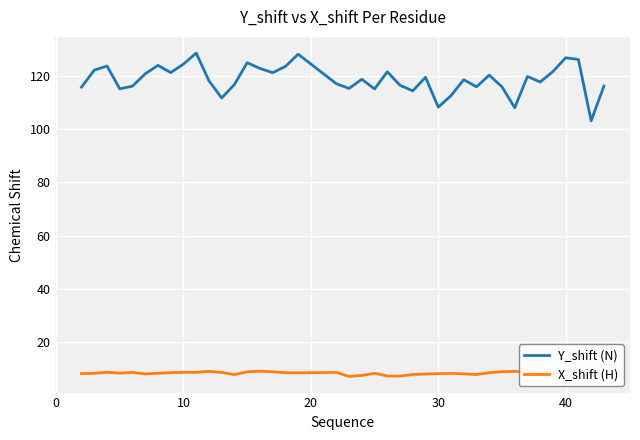

Which series has the largest range (max minus min)?

Y_shift (N)